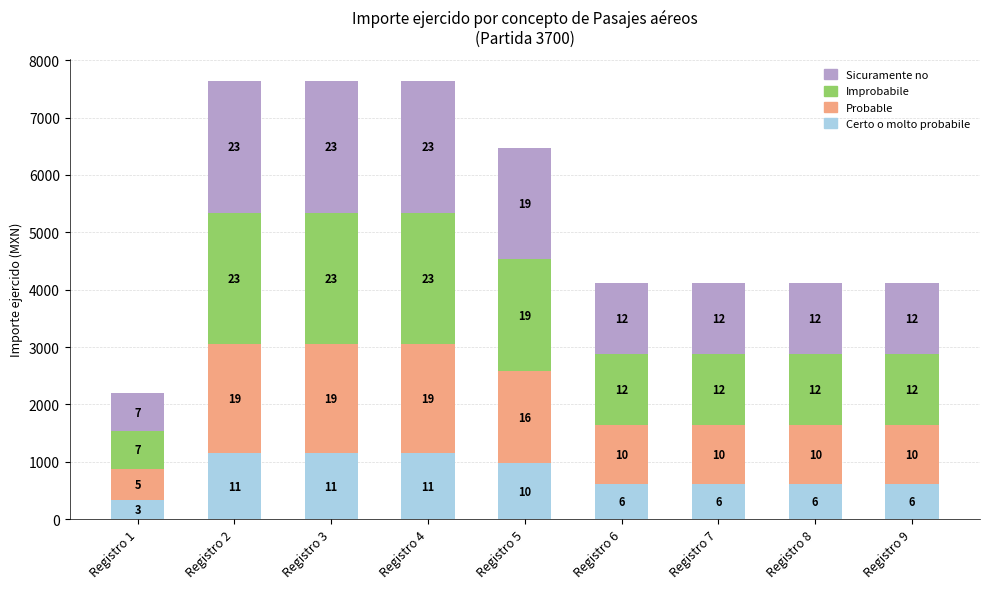

What are all the series names shown in the legend?

Sicuramente no, Improbabile, Probable, Certo o molto probabile